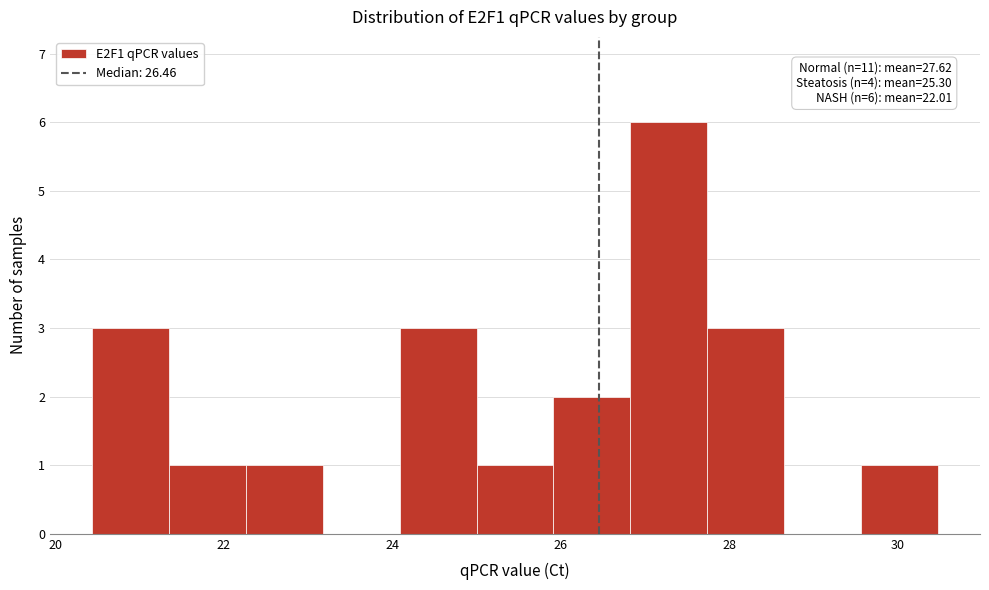

Which range on the x-axis has the tallest bar?

26.8 to 27.8